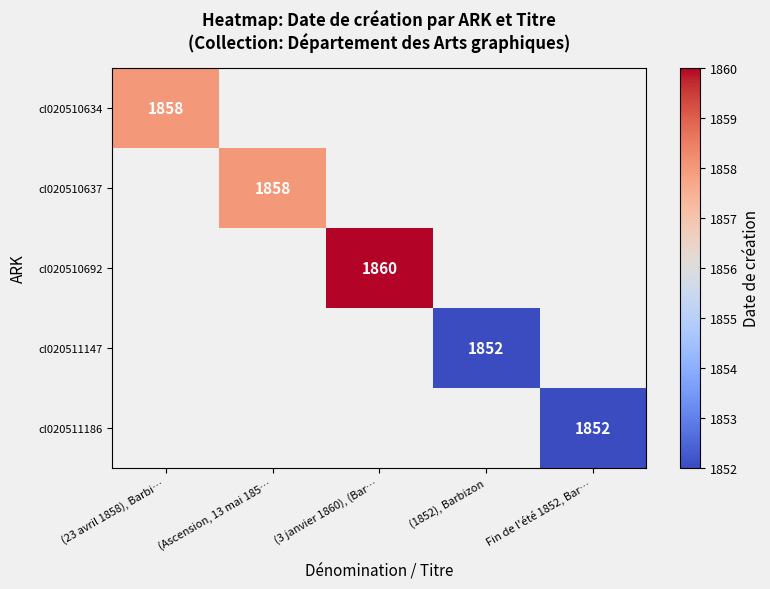

The cl020510634 series shows 714 at (23 avril 1858), Barbi…. True or false?

False